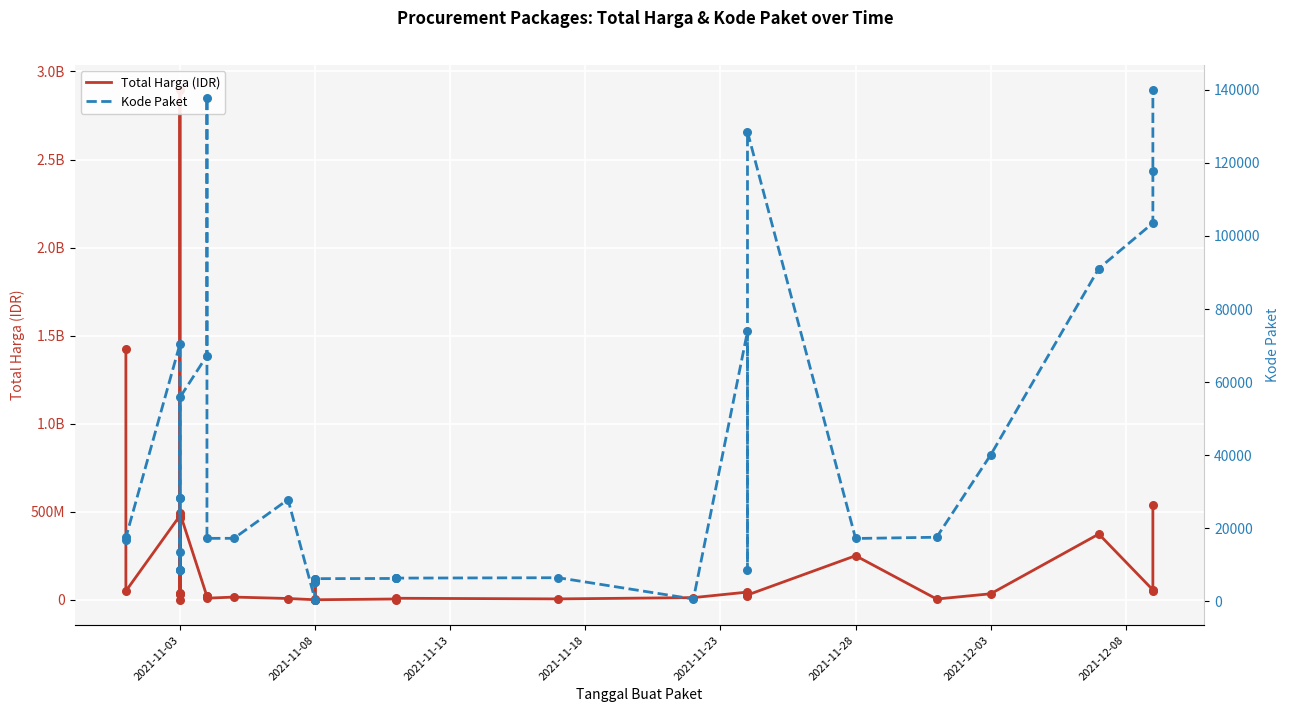

Which series reaches the minimum Y coordinate?

Kode Paket